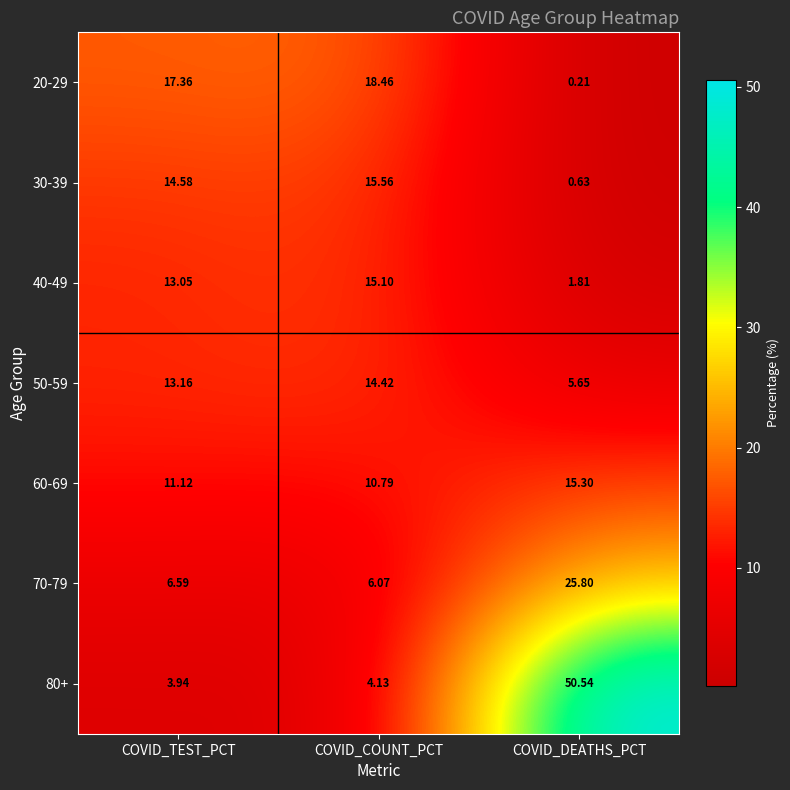

At COVID_TEST_PCT, list the series in order from largest to smallest.

20-29, 30-39, 50-59, 40-49, 60-69, 70-79, 80+